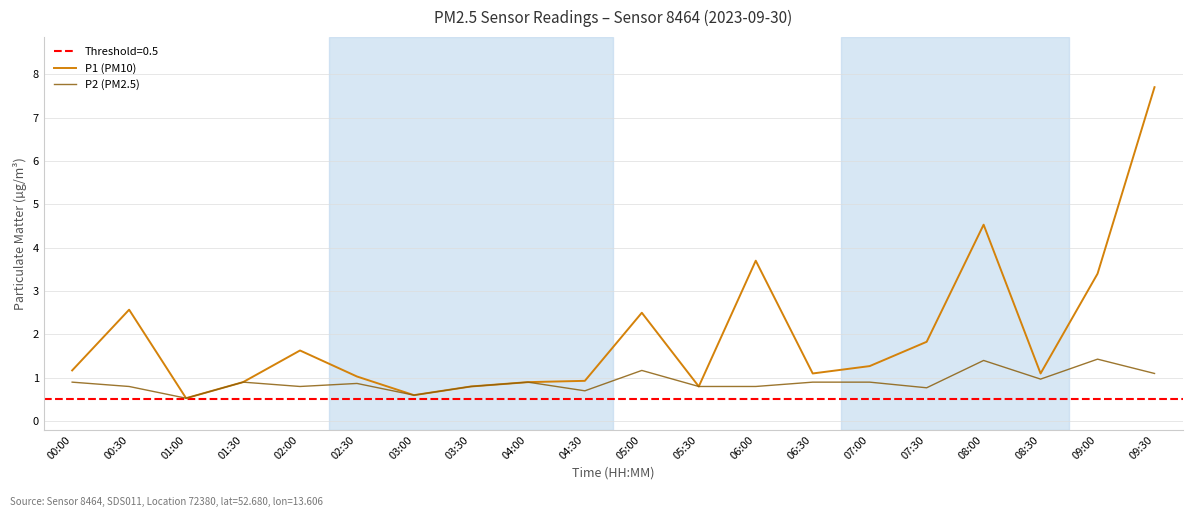

Rank the series by their maximum value, from highest to lowest.

P1 (PM10), P2 (PM2.5)